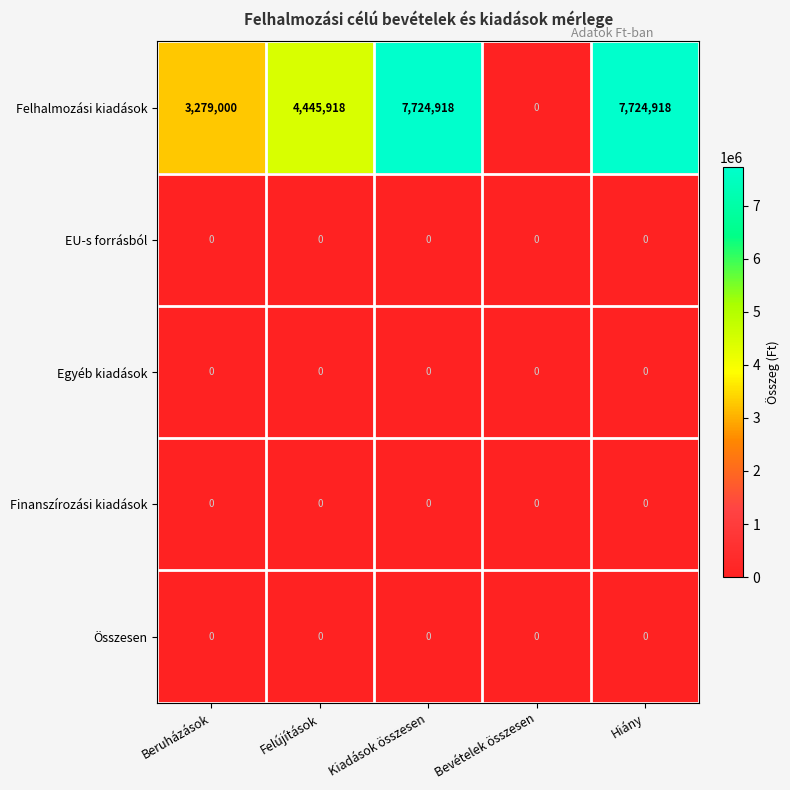

Between Kiadások összesen and Bevételek összesen, which series saw the biggest shift?

Felhalmozási kiadások